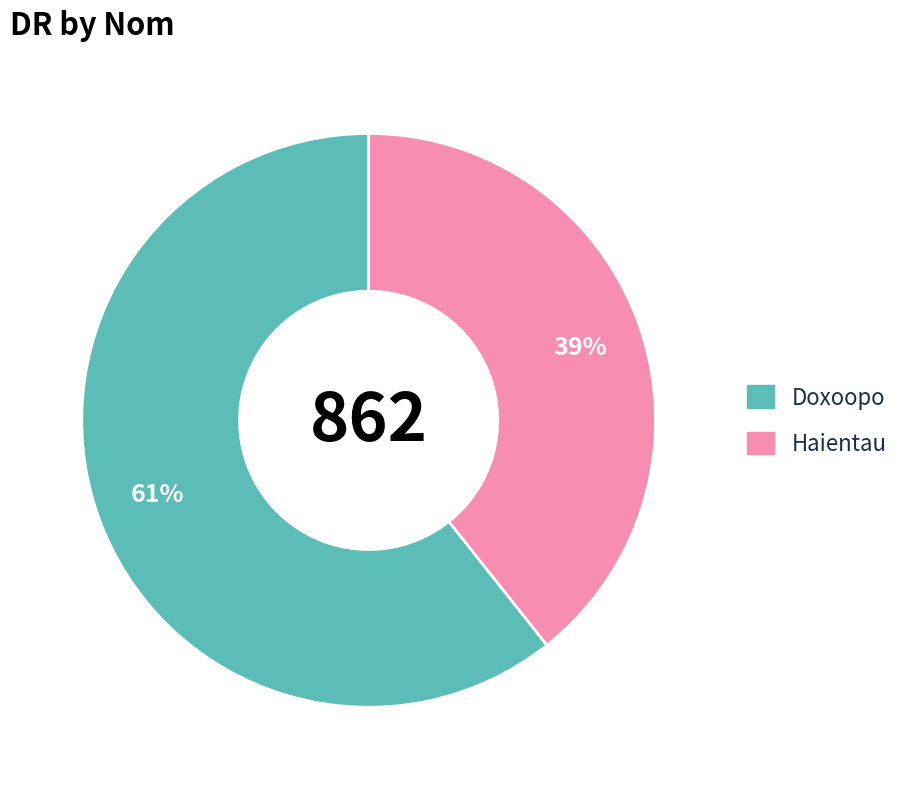

To the nearest percent, what percentage of the pie is Doxoopo?

61%